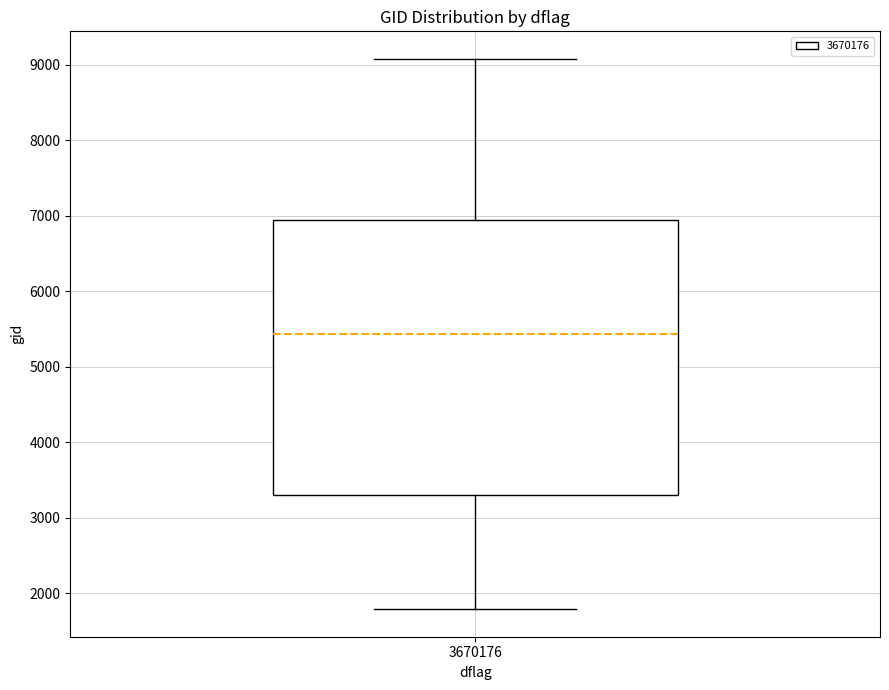

Read this box plot against the y-axis: the position of the median line, the range covered by the box, and the ends of both whiskers. The values are not printed on the chart, so give them approximately, as read against the axis.

median 5400, box 3300 to 6900, whiskers 1800 to 9100